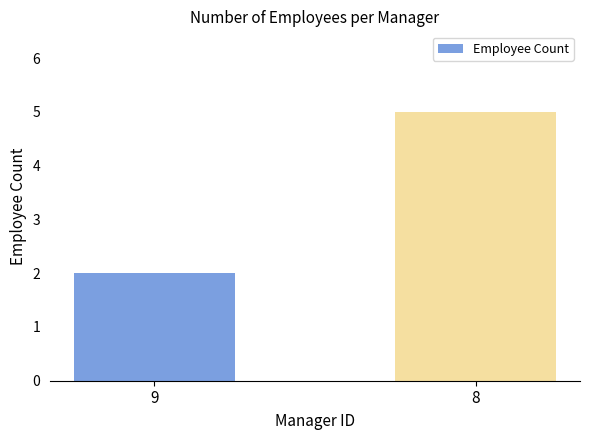

True or false: the data shows 5 at 8.

True